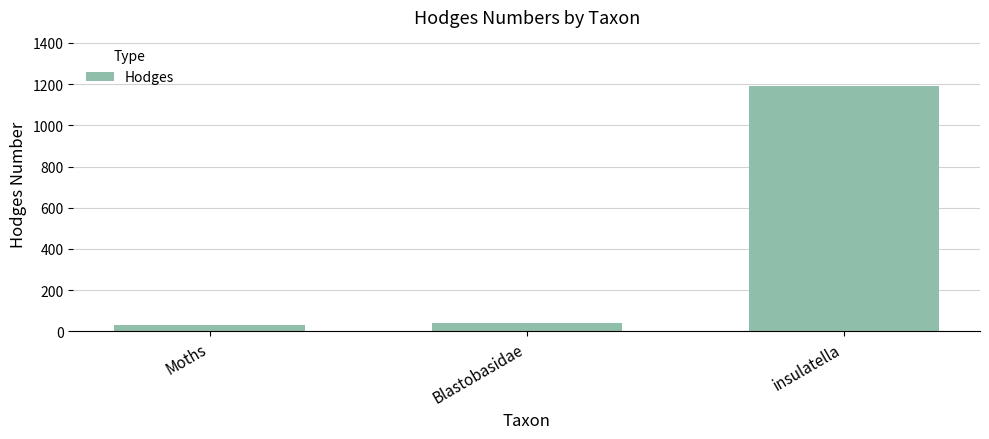

What is the label of the 1st bar from the right?

insulatella